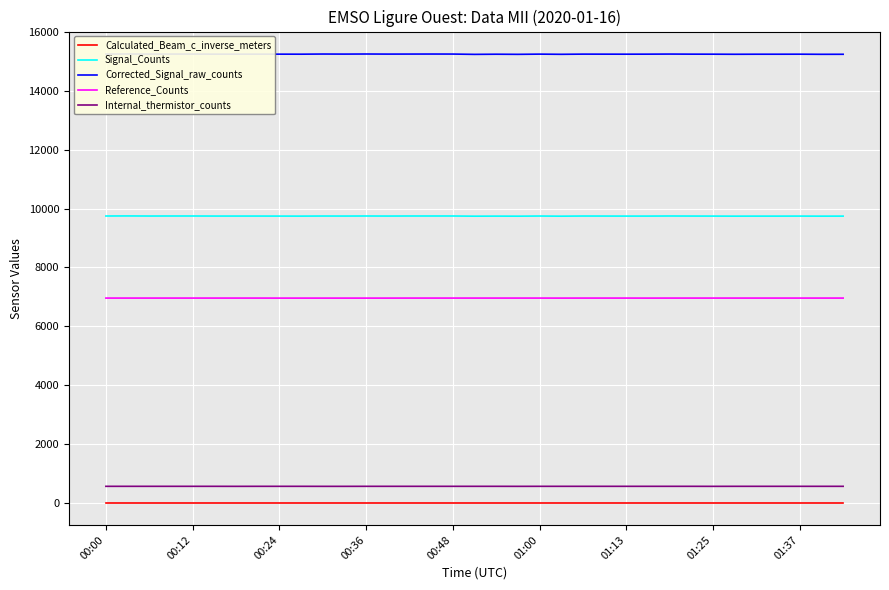

What is the value of the Internal_thermistor_counts point at the 14th from the left?

551.0